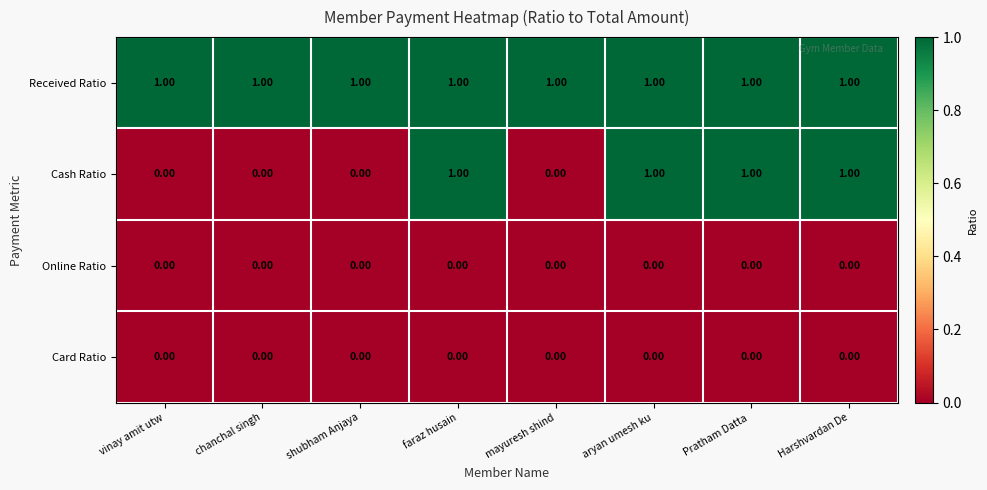

Which series changed the most between faraz husain and mayuresh shind?

Cash Ratio